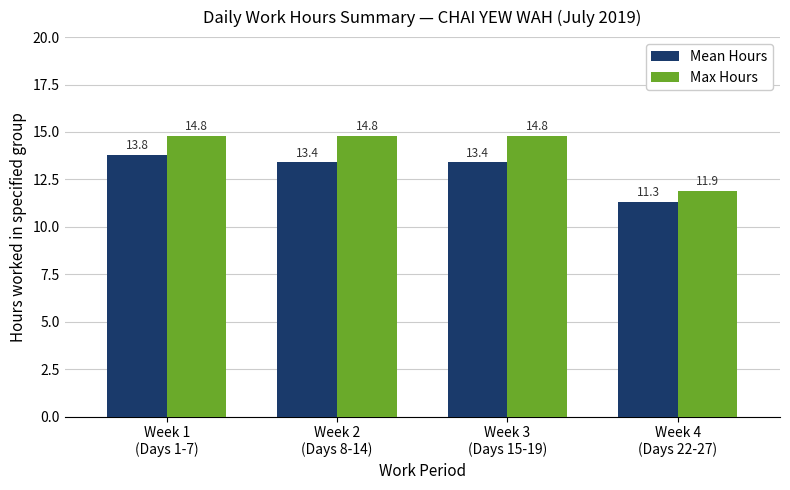

Where does the Mean Hours series first go above 13?

Week 1
(Days 1-7)